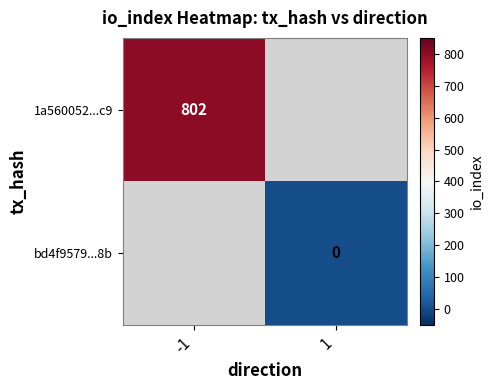

At how many categories does at least one series exceed 660?

1